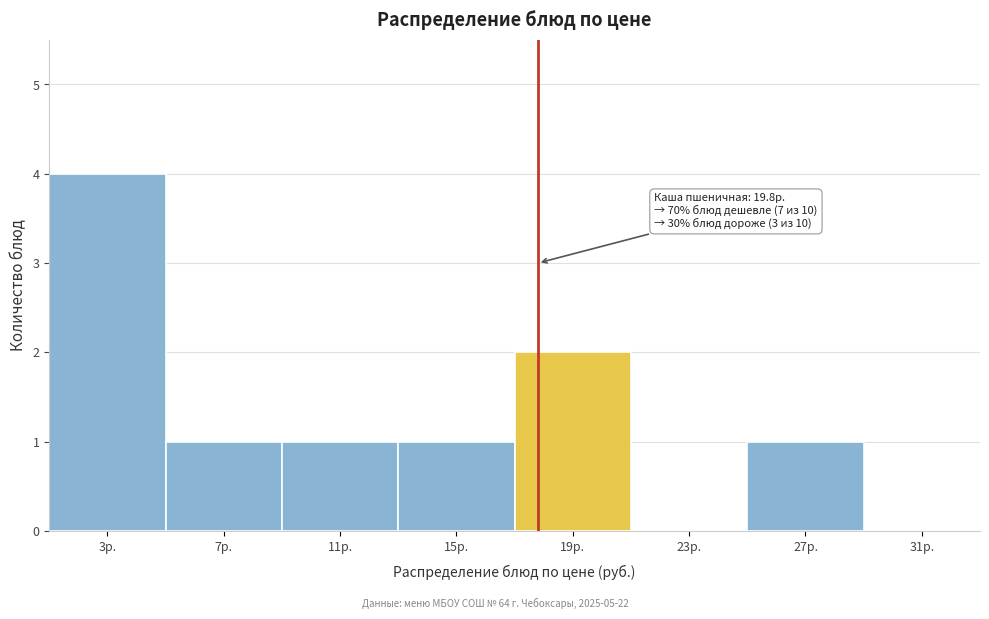

Reading left to right, extract all data points from this chart.

3р.=4	7р.=1	11р.=1	15р.=1	19р.=2	23р.=0	27р.=1	31р.=0